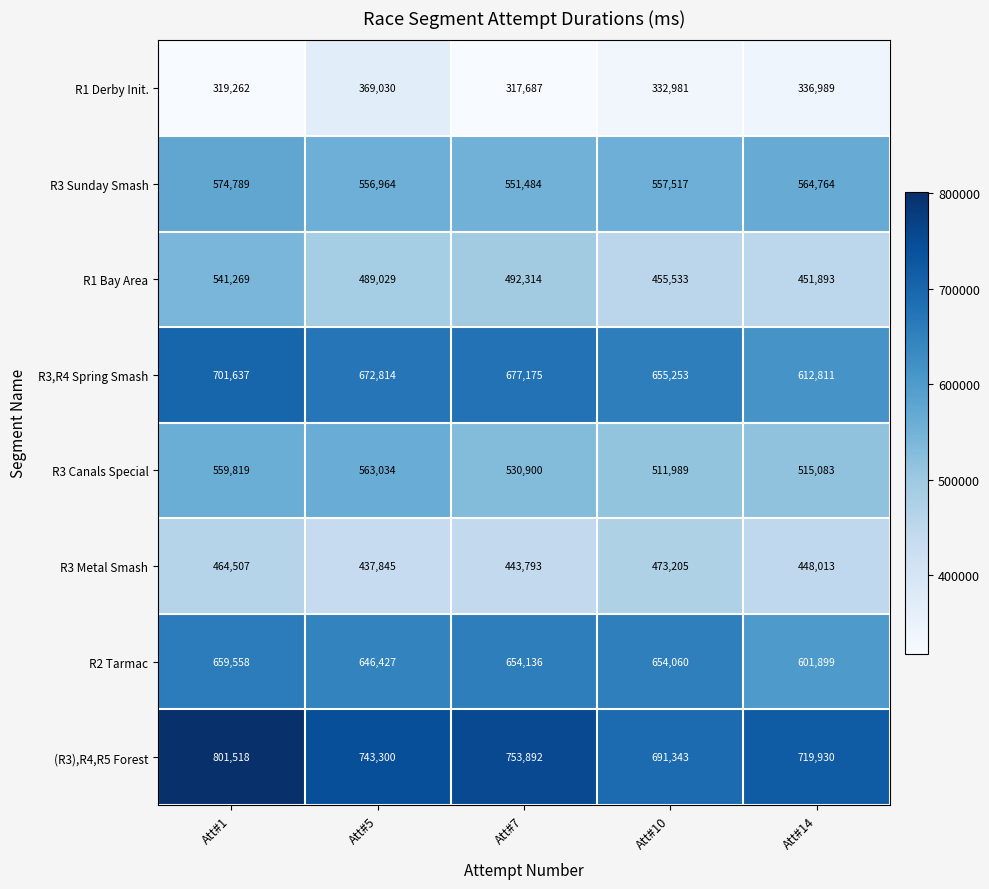

Which series changed the most between Att#5 and Att#14?

R3,R4 Spring Smash